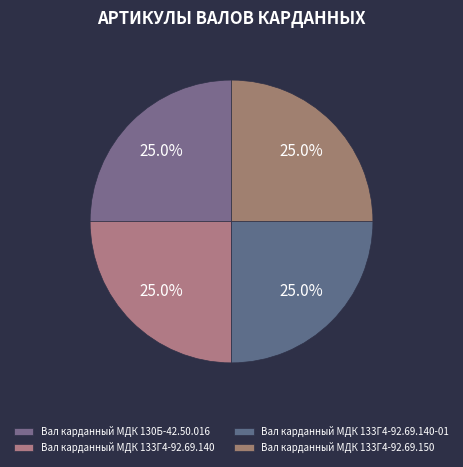

How many slices are in this pie chart?

4